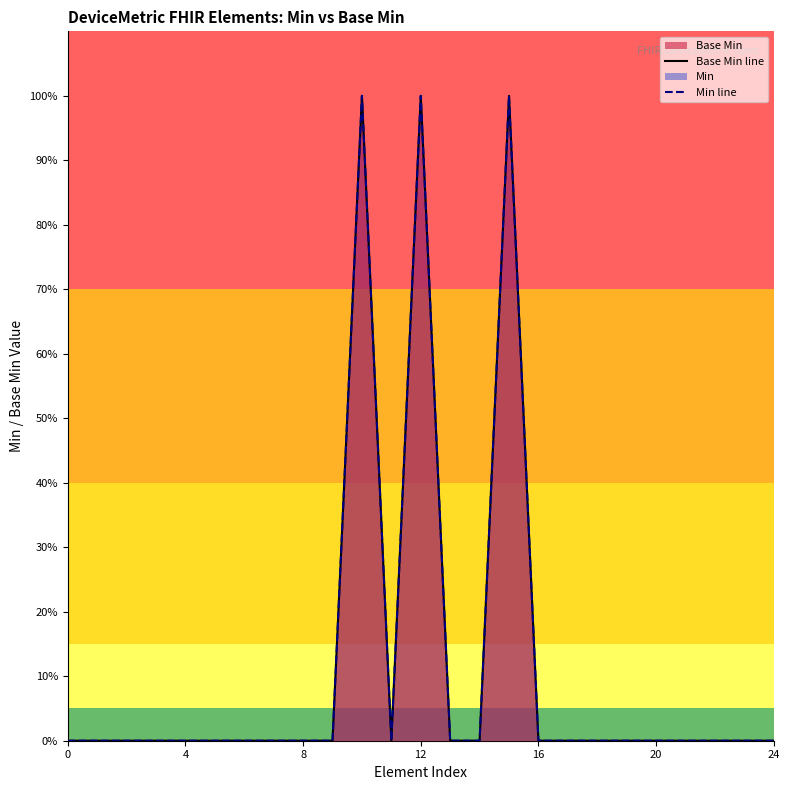

True or false: Base Min line and Min line cross at least once.

False